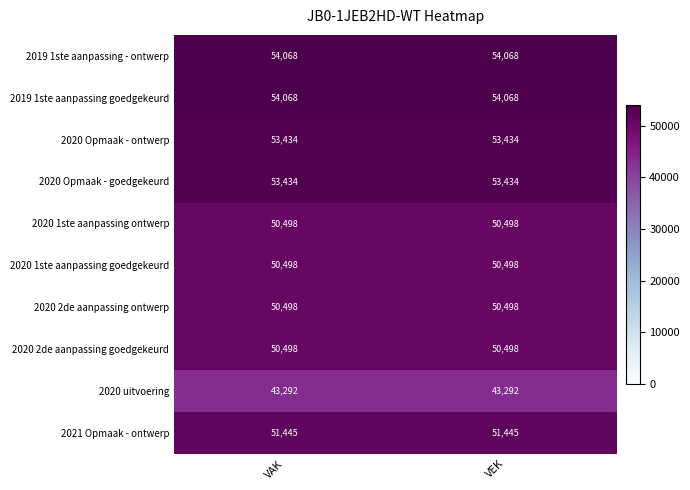

True or false: 2019 1ste aanpassing goedgekeurd has a value of 54068 at VAK.

True